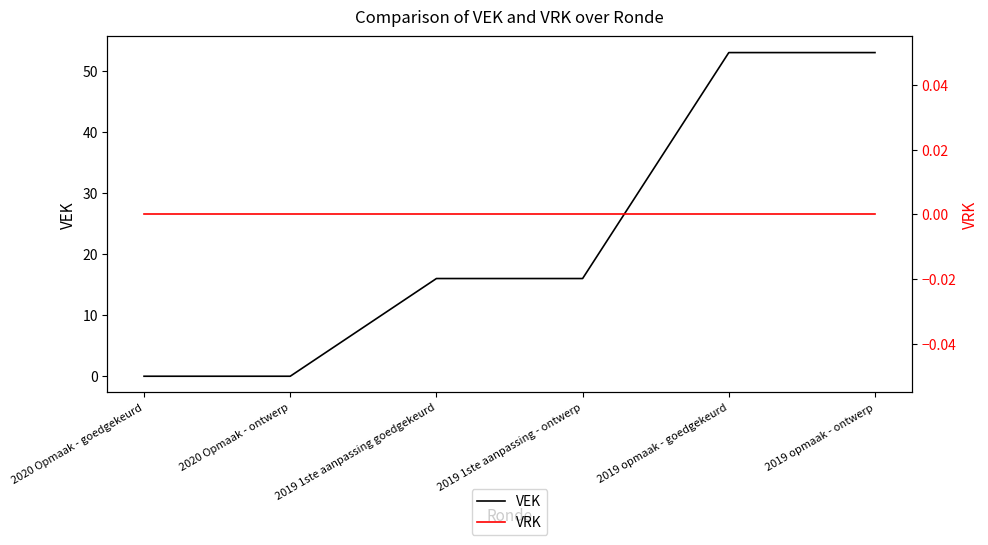

The VRK series shows 0 at 2019 1ste aanpassing goedgekeurd. True or false?

True